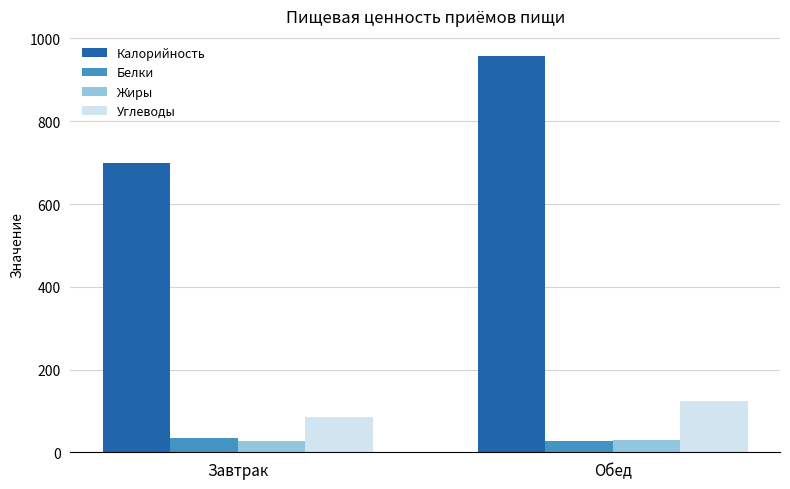

At which category does the chart reach its peak across all series?

Обед